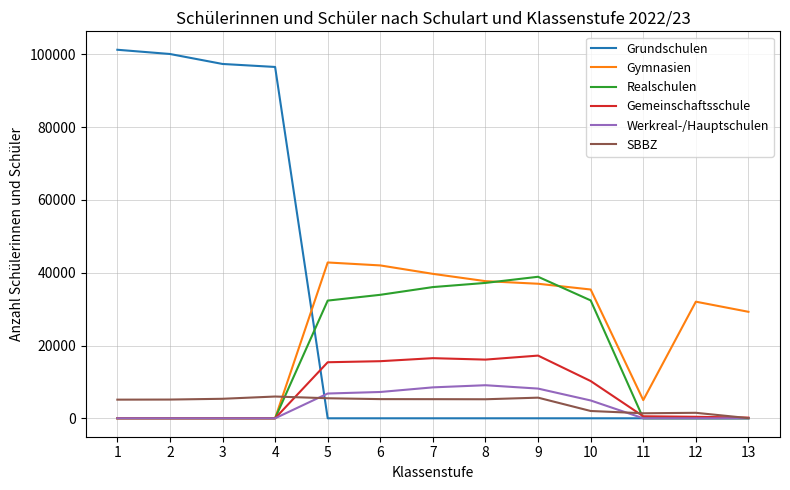

What is the total value across all series at 4?

102526